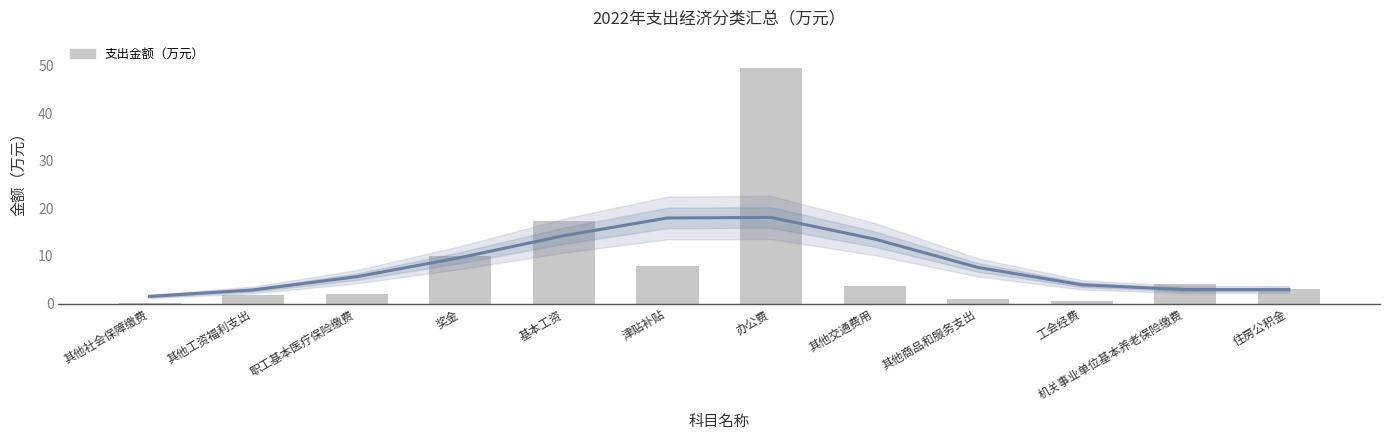

What is the label of the 5th bar from the left?

基本工资